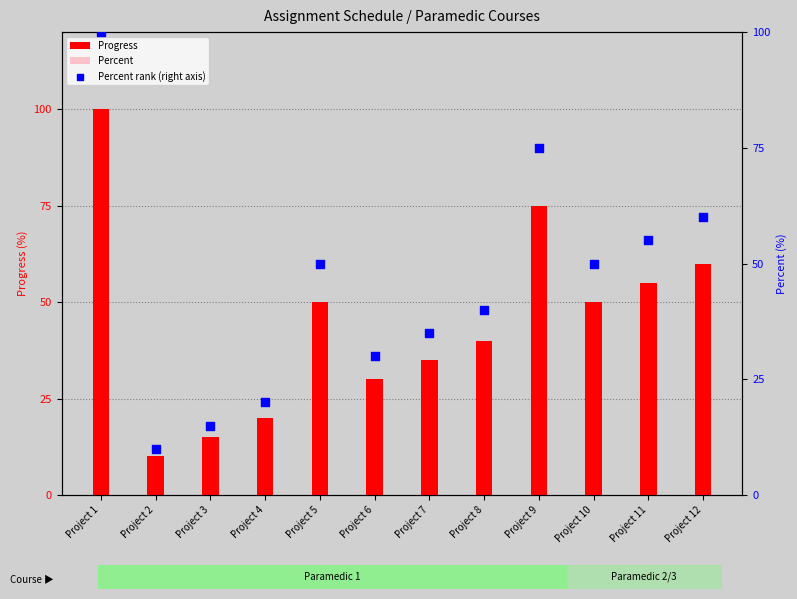

At how many categories does at least one series exceed 64?

2